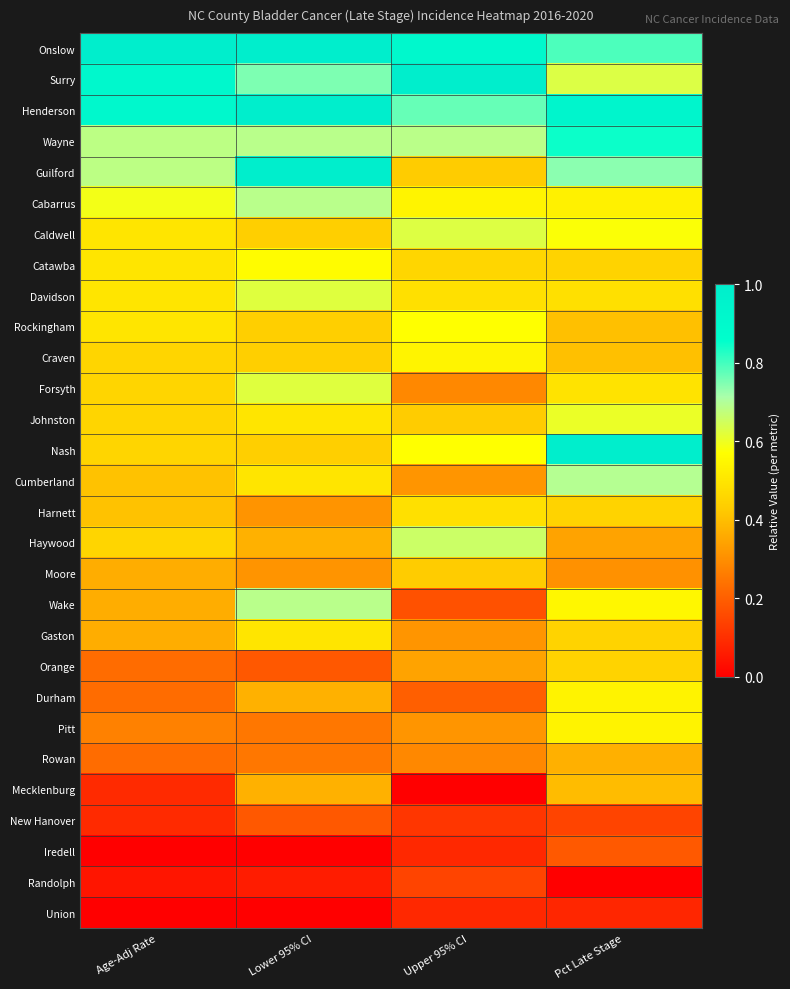

What is the total value across all series at Age-Adj Rate?

12.1